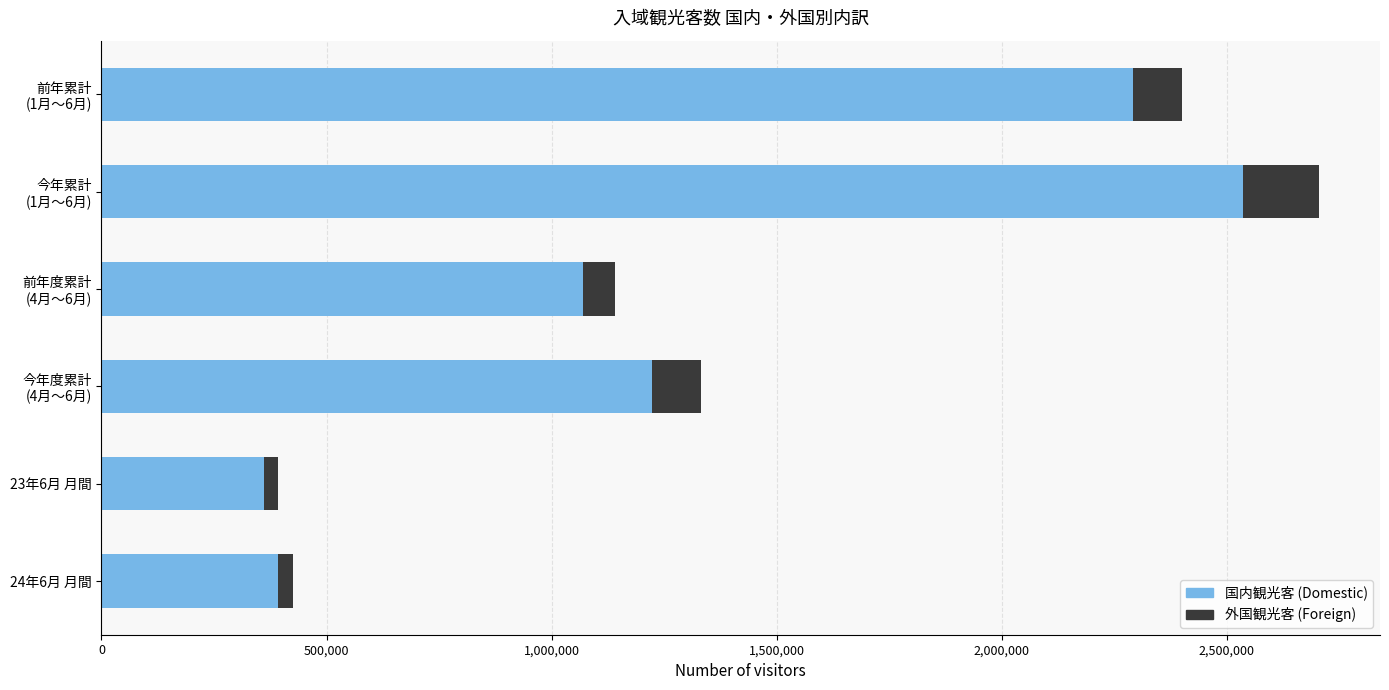

What is the lowest value of the 国内観光客 (Domestic) series?

361500